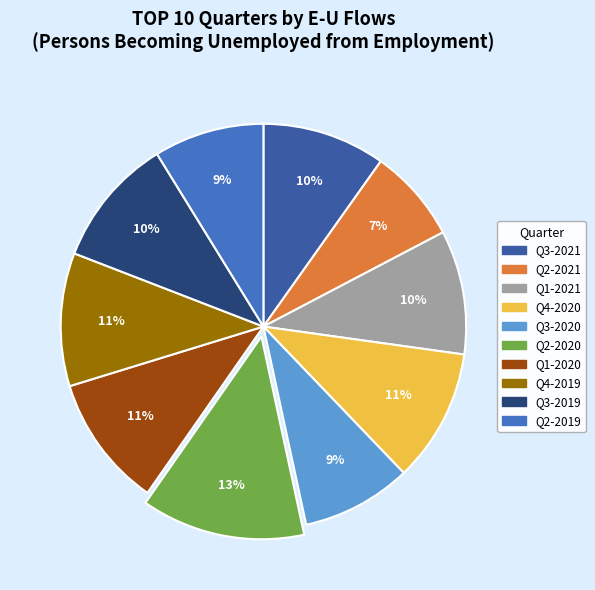

Which slice is the largest?

Q2-2020